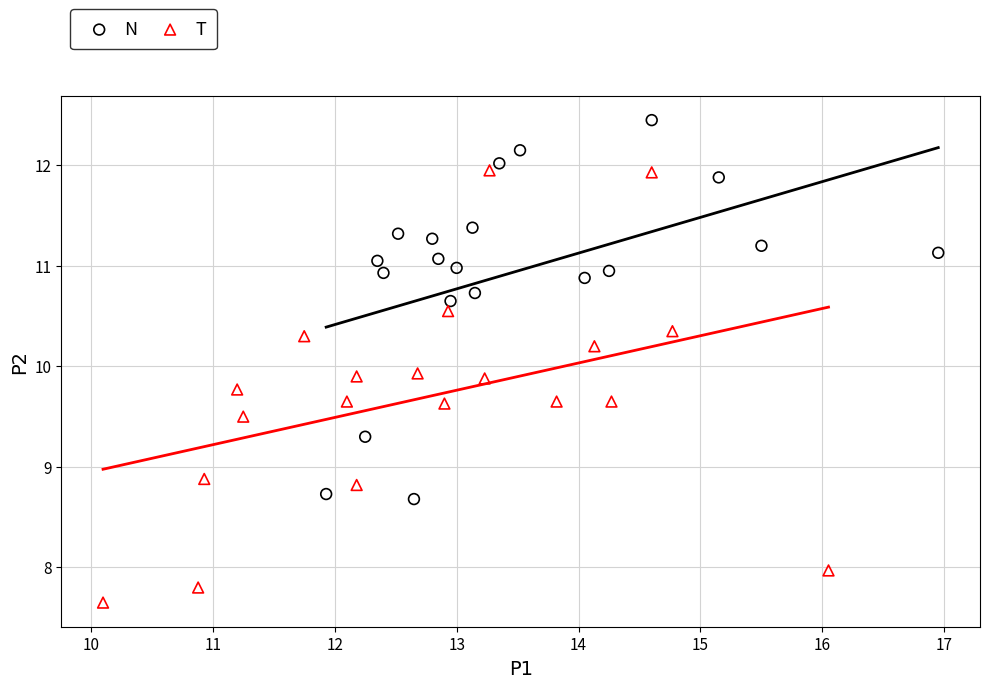

Which series has the widest spread of Y values?

T